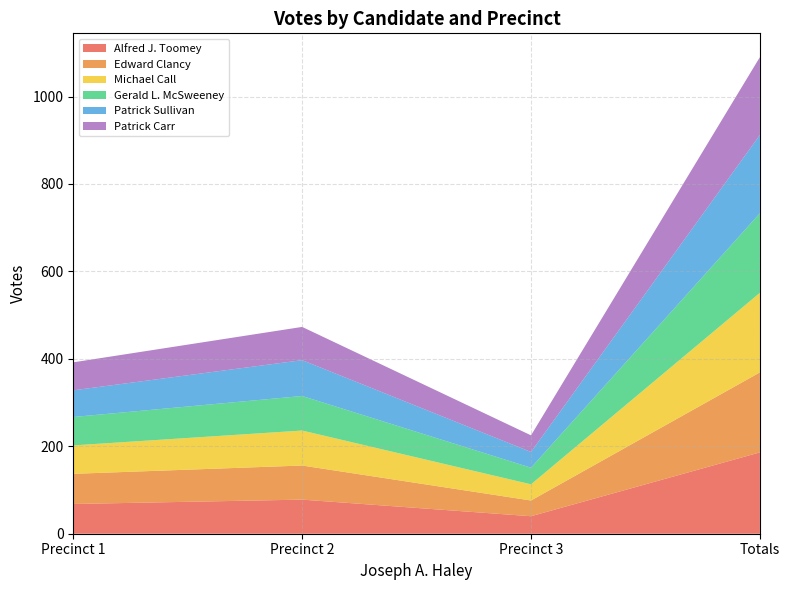

Reading right to left, transcribe all the data shown in this chart.

Alfred J. Toomey: 186	40	78	68
Edward Clancy: 183	36	78	69
Michael Call: 182	37	80	65
Gerald L. McSweeney: 182	38	79	65
Patrick Sullivan: 179	36	82	61
Patrick Carr: 178	38	76	64